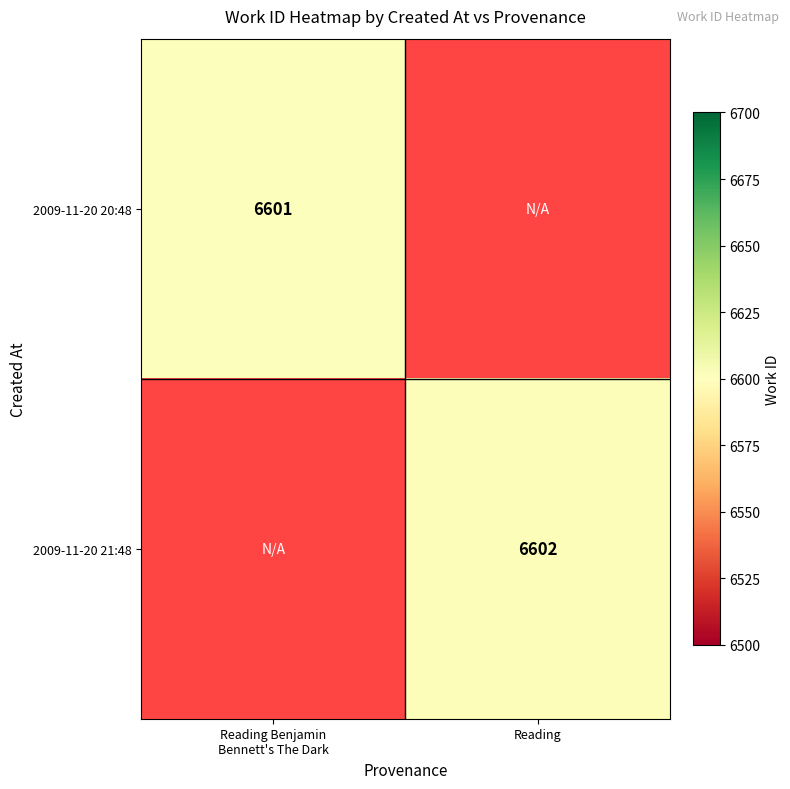

Count the number of categories in the chart.

2